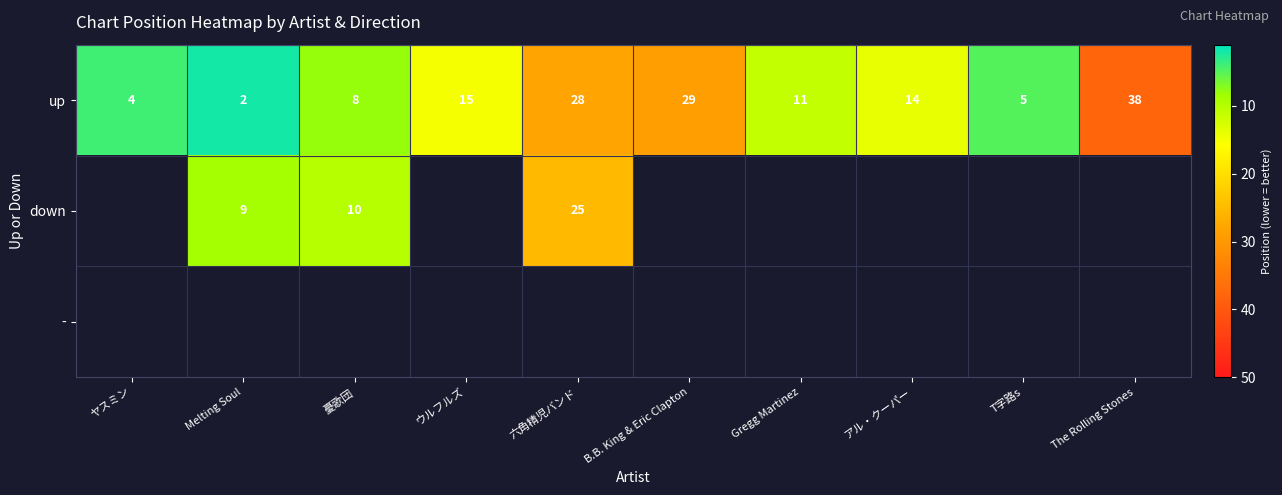

What is the maximum value shown in the chart?

38.0